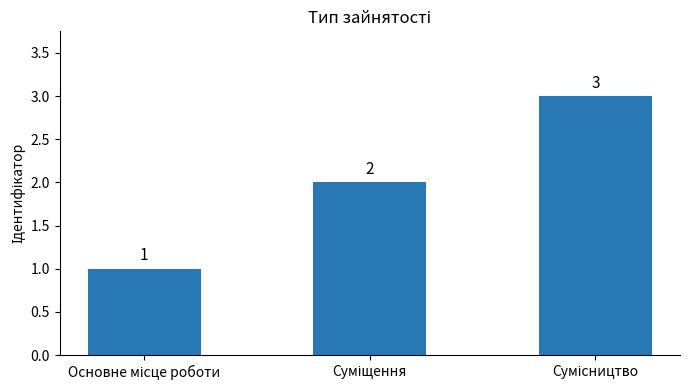

What is the sum of all values?

6